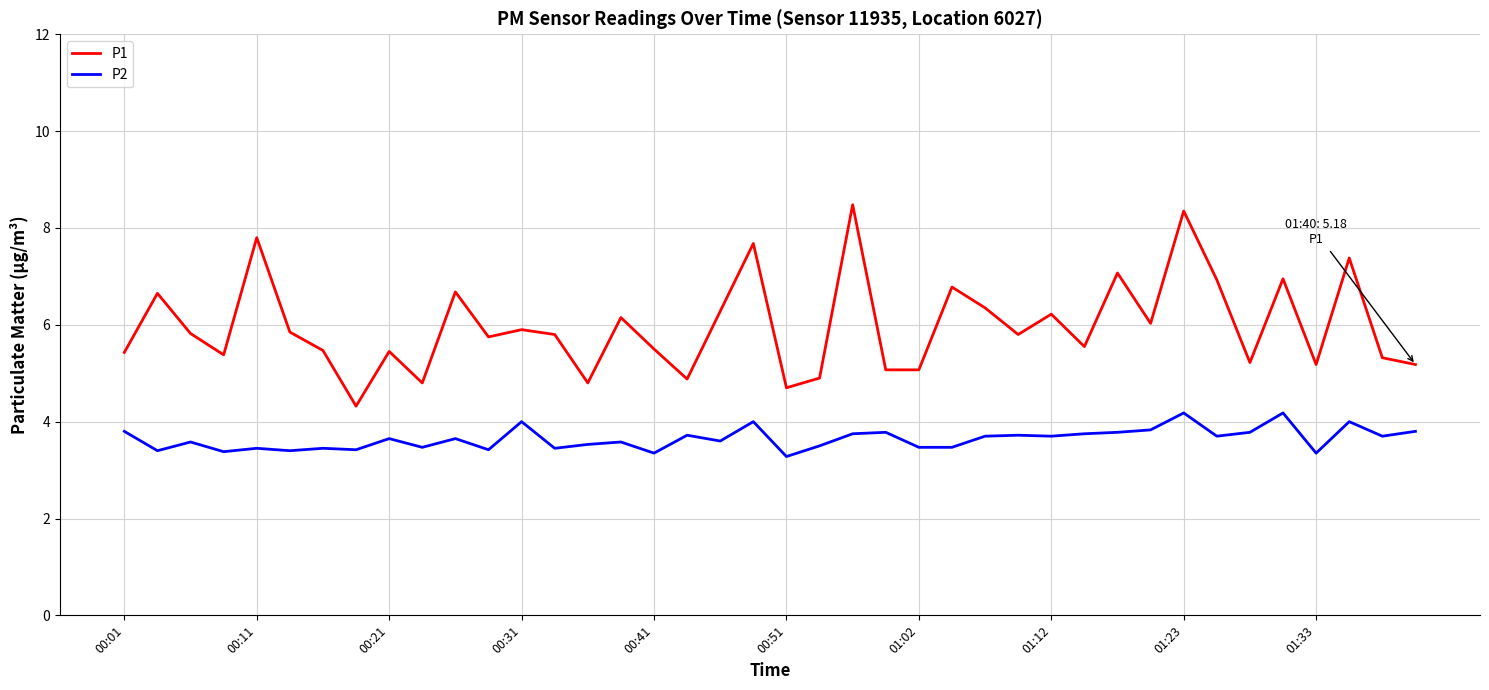

Rank the series by their maximum value, from highest to lowest.

P1, P2